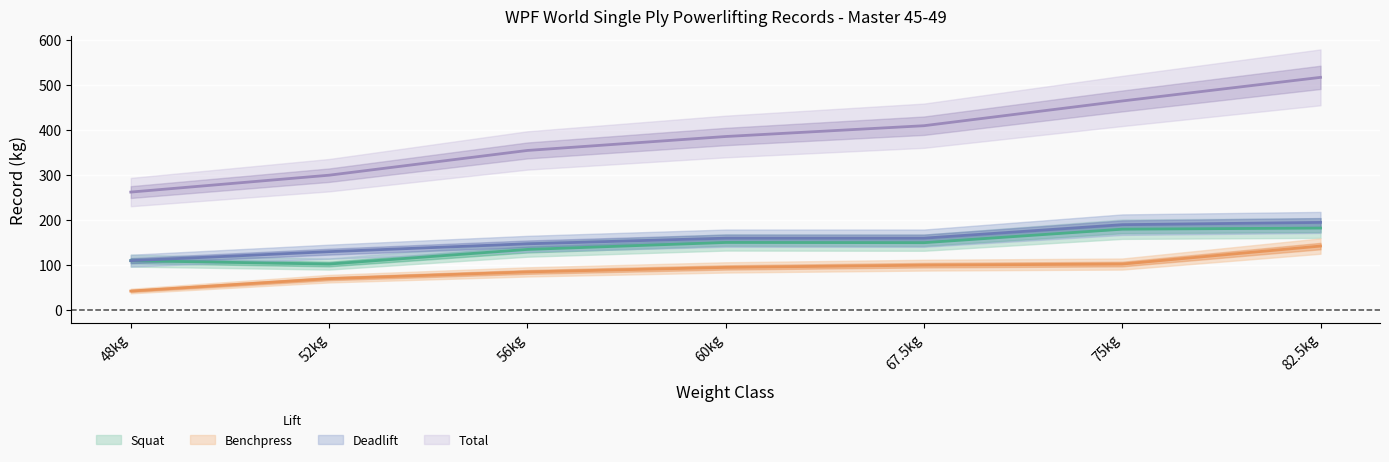

What position from the right is 48kg?

7